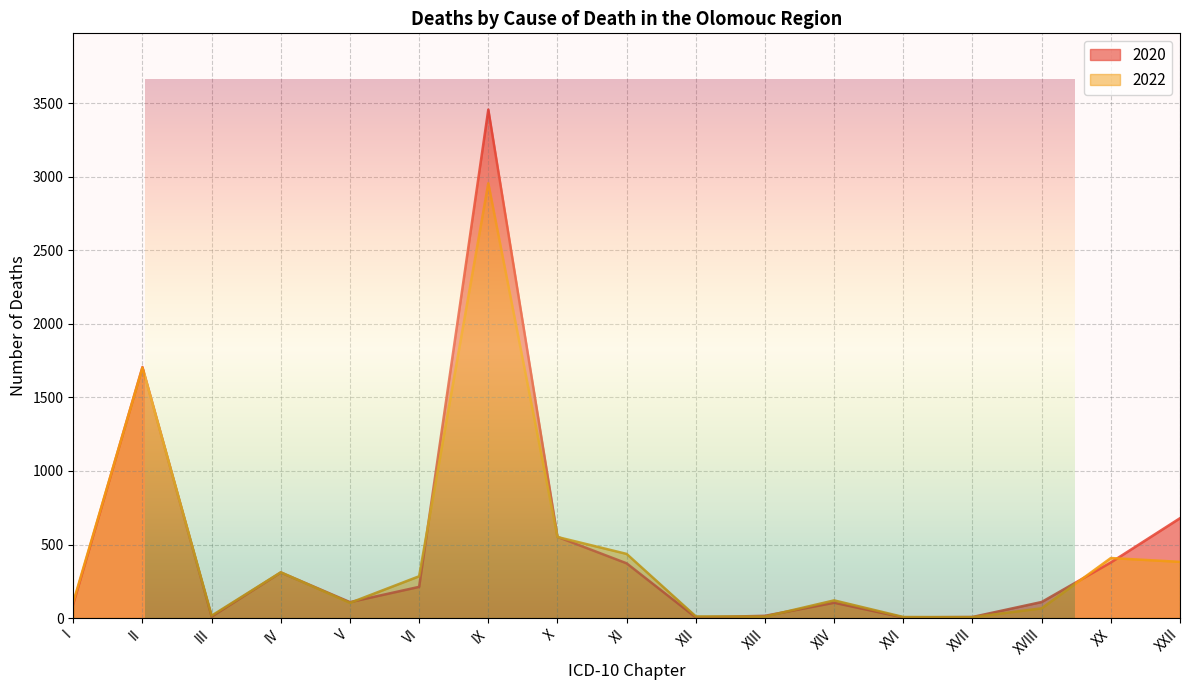

What is the difference between the 2022 values at V and XIII?

93